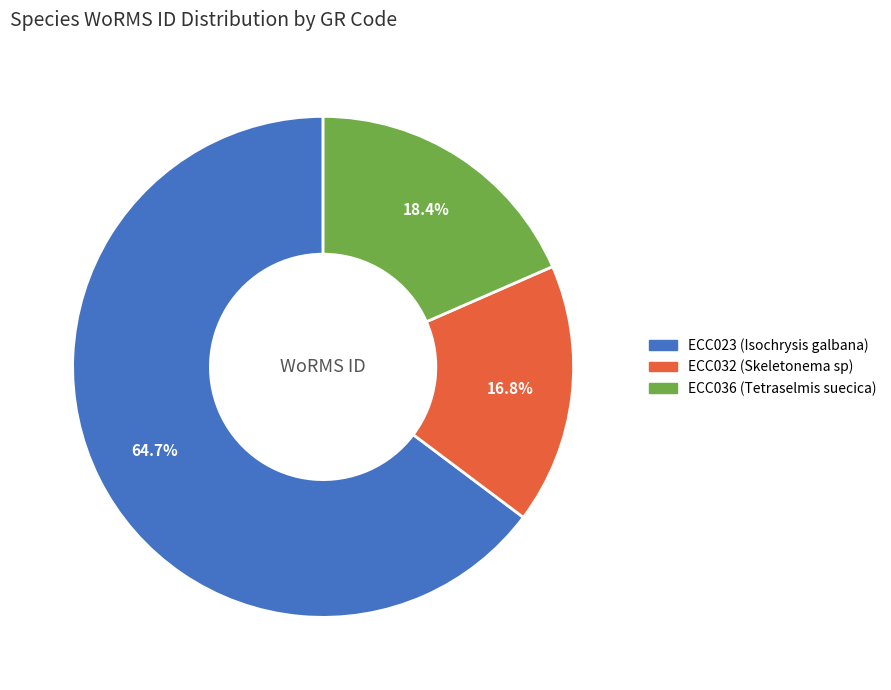

To the nearest percent, what is the combined percentage of ECC036 and ECC032?

35%